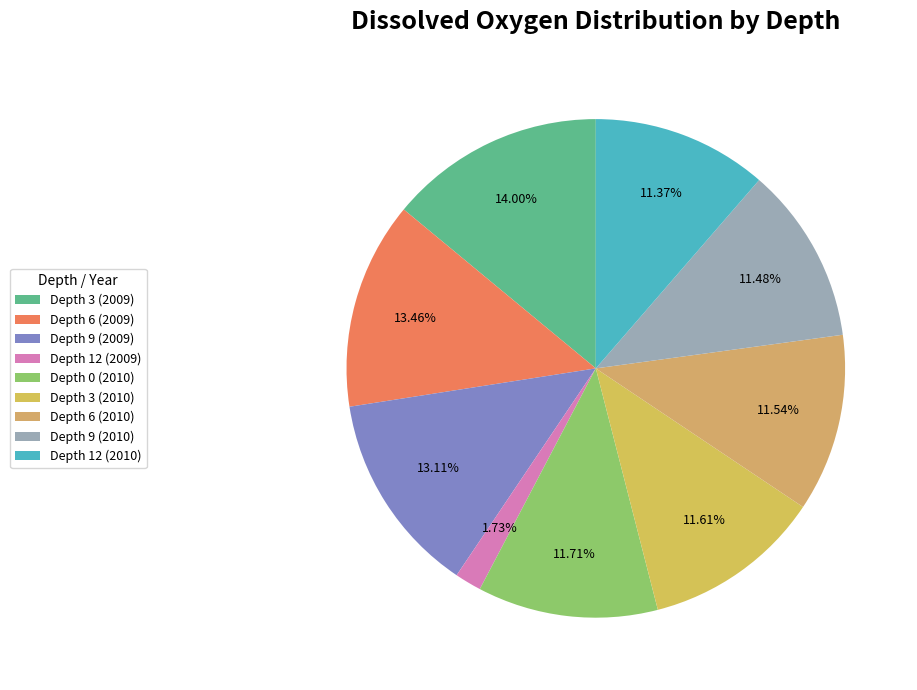

Is it true that Depth 3 (2009) is 14% of the pie?

True